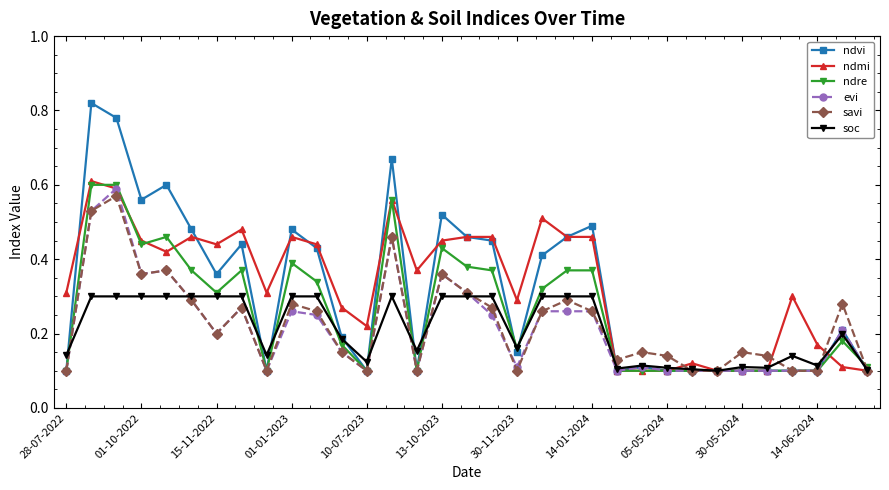

True or false: ndmi has more than 1 interior local peaks.

True